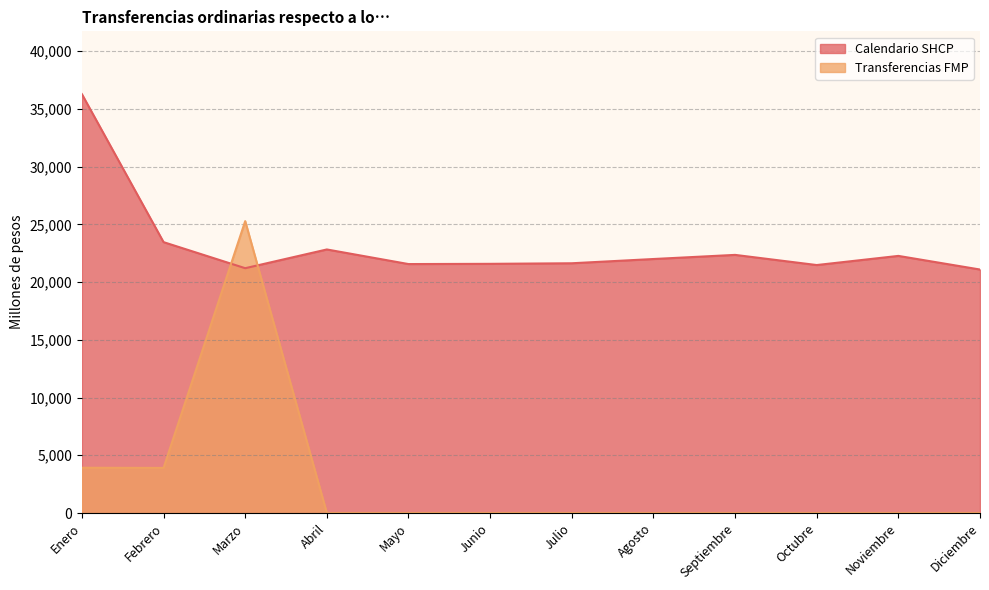

Which series ends up on top after the final intersection of Transferencias FMP and Calendario SHCP?

Calendario SHCP